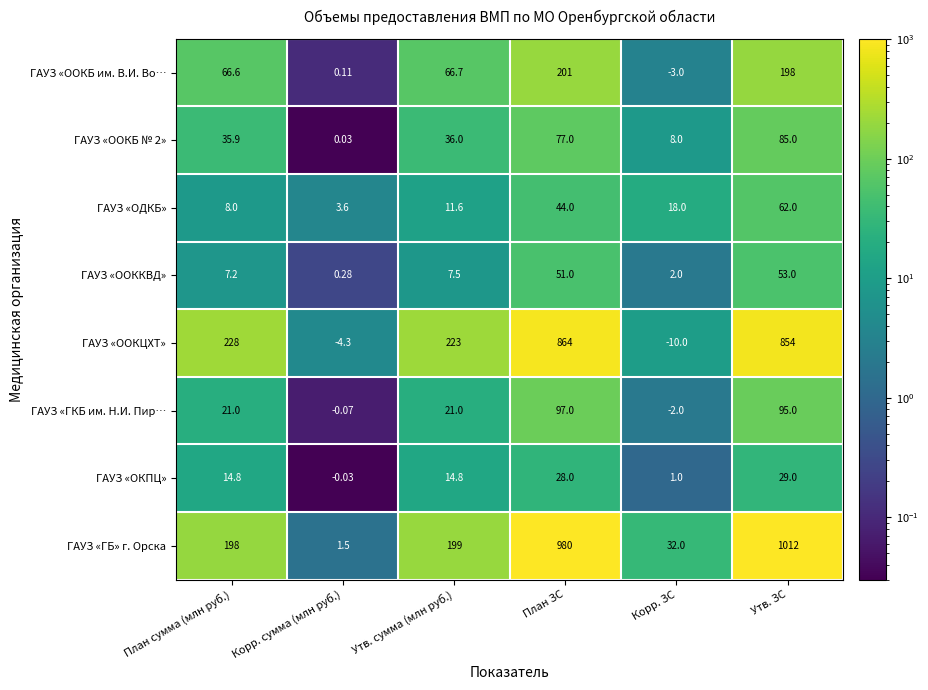

Is the value of ГАУЗ «ГБ» г. Орска at План сумма (млн руб.) greater than the value of ГАУЗ «ОКПЦ» at План ЗС?

Yes